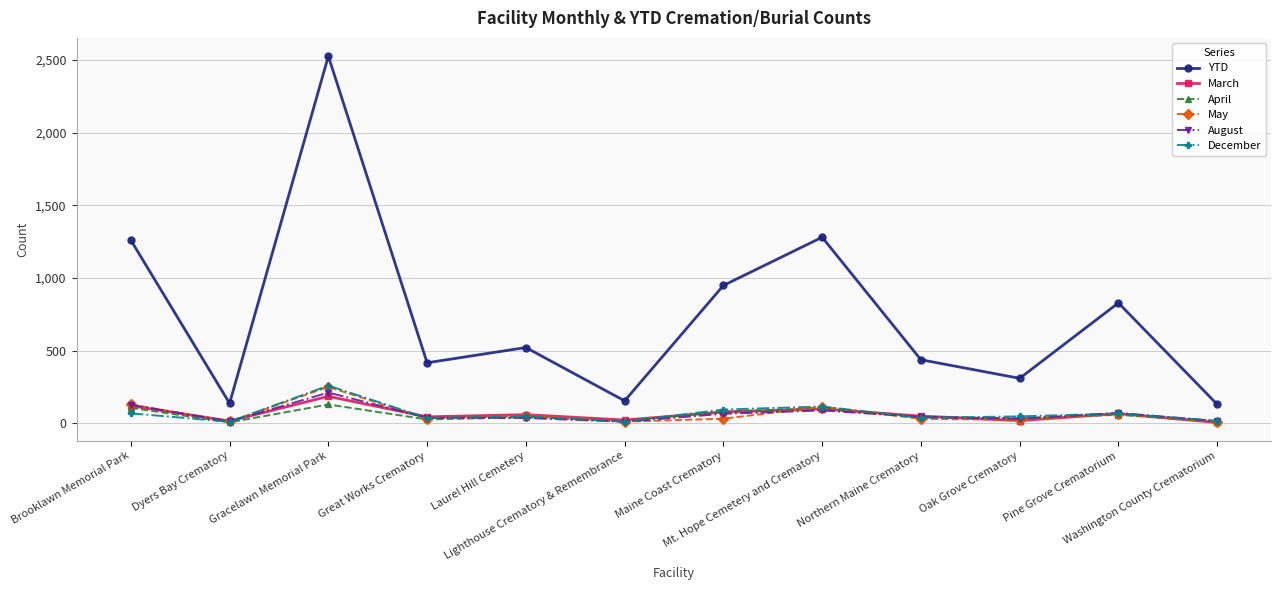

Which series has the widest spread of values?

YTD